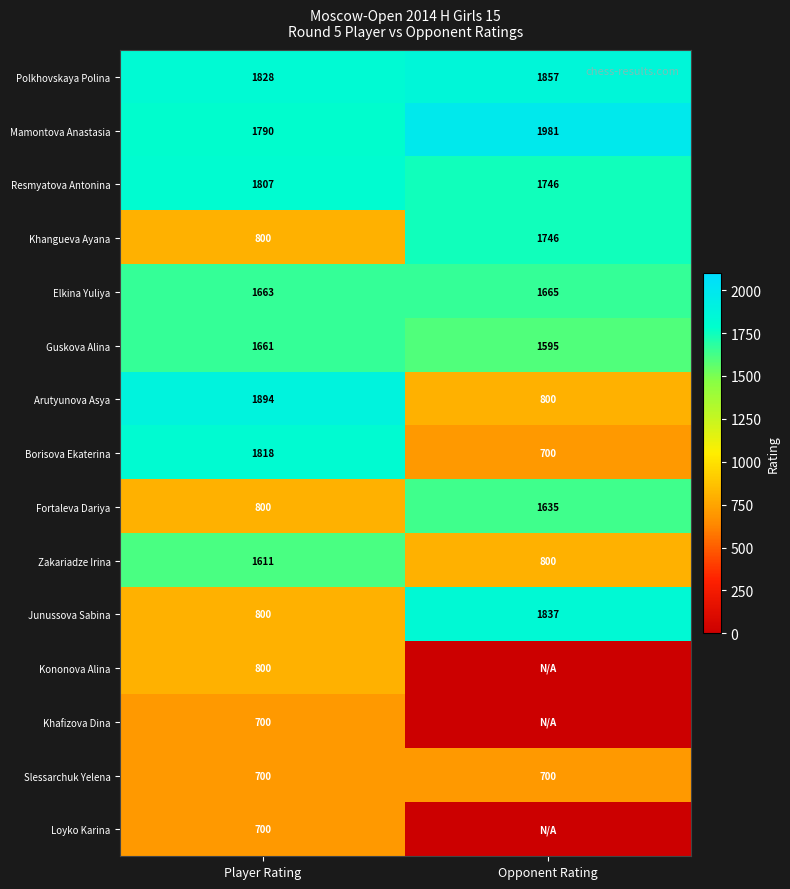

List the labels in order of Borisova Ekaterina value, smallest first.

Opponent Rating, Player Rating